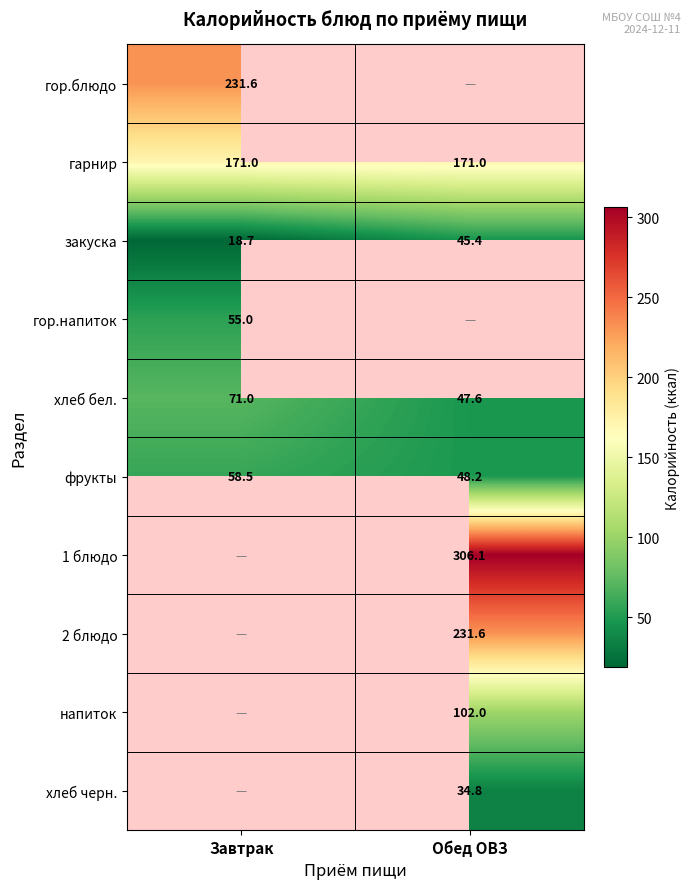

Rank the categories by хлеб бел. value from highest to lowest.

Завтрак, Обед ОВЗ